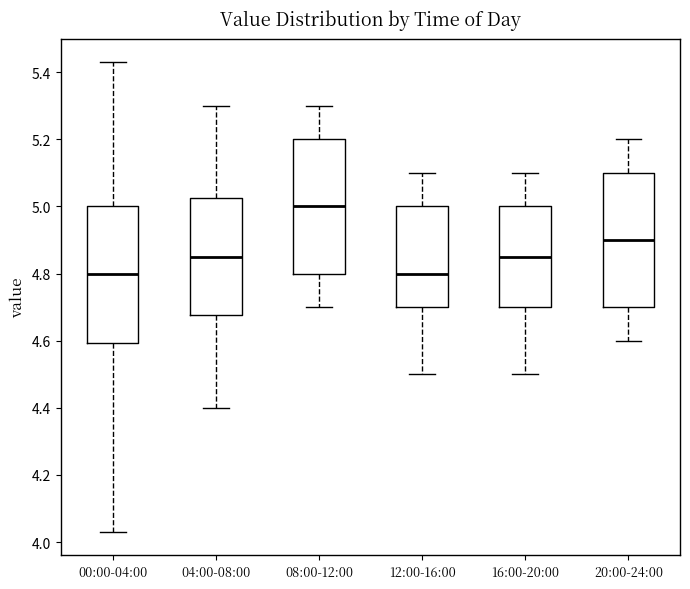

Reading left to right, read every box against the y-axis: the position of its median line, the range the box covers, and the ends of its whiskers. The values are not printed on the chart, so give them approximately, as read against the axis.

00:00-04:00: median 4.80, box 4.60 to 5.00, whiskers 4.04 to 5.44
04:00-08:00: median 4.86, box 4.68 to 5.02, whiskers 4.40 to 5.30
08:00-12:00: median 5.00, box 4.80 to 5.20, whiskers 4.70 to 5.30
12:00-16:00: median 4.80, box 4.70 to 5.00, whiskers 4.50 to 5.10
16:00-20:00: median 4.86, box 4.70 to 5.00, whiskers 4.50 to 5.10
20:00-24:00: median 4.90, box 4.70 to 5.10, whiskers 4.60 to 5.20